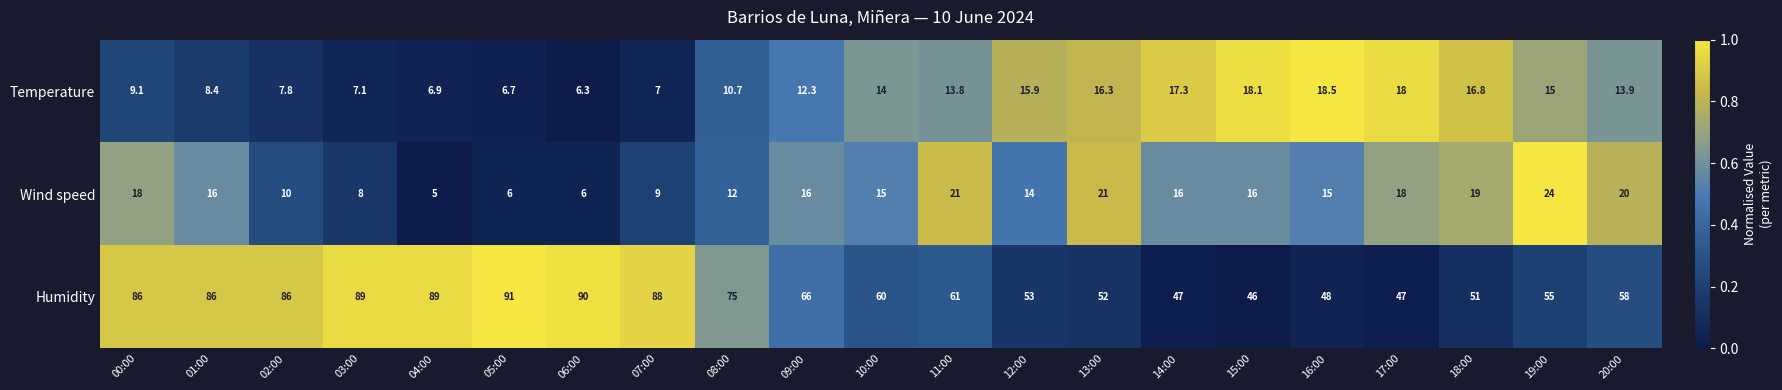

What is the total value across all series at 04:00?

100.9